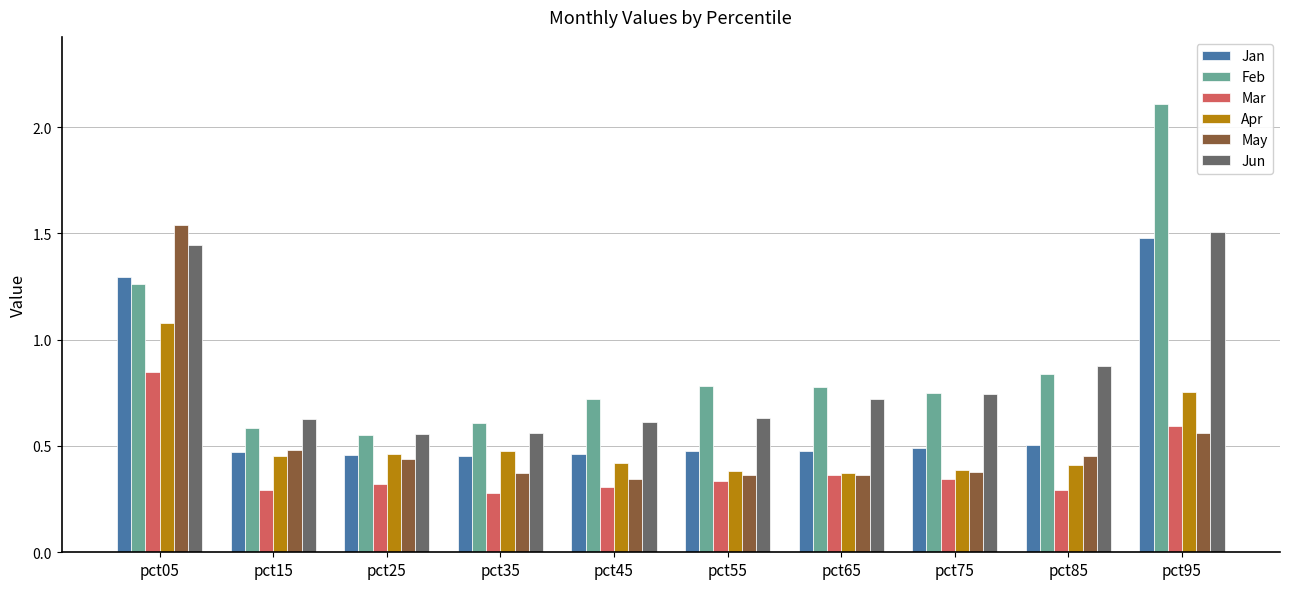

Is the value of May at pct85 greater than the value of Mar at pct05?

No